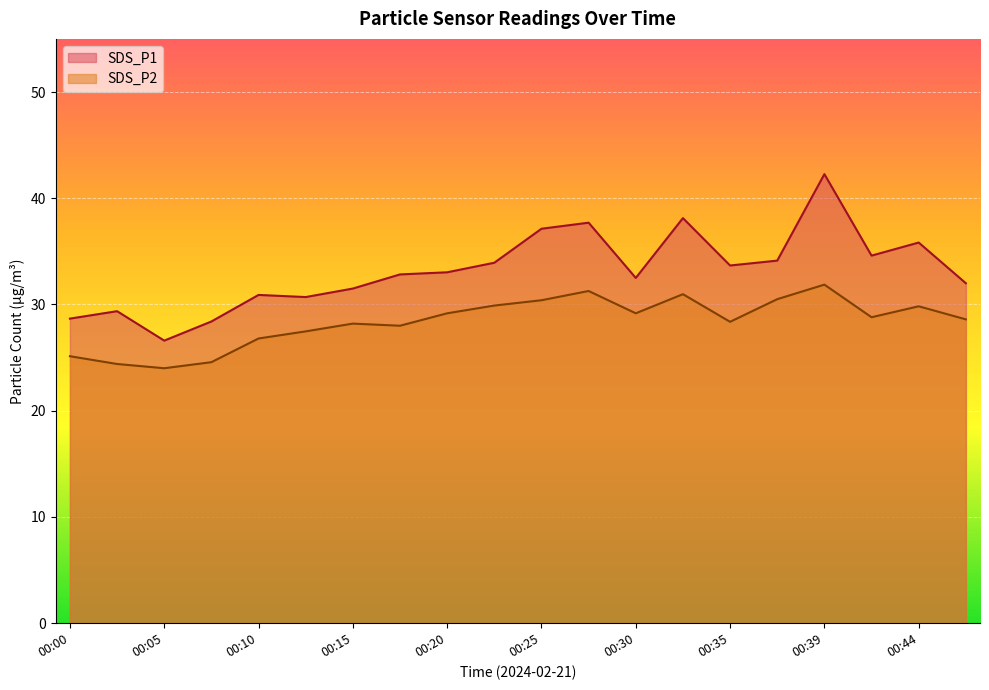

What are all the series names shown in the legend?

SDS_P1, SDS_P2